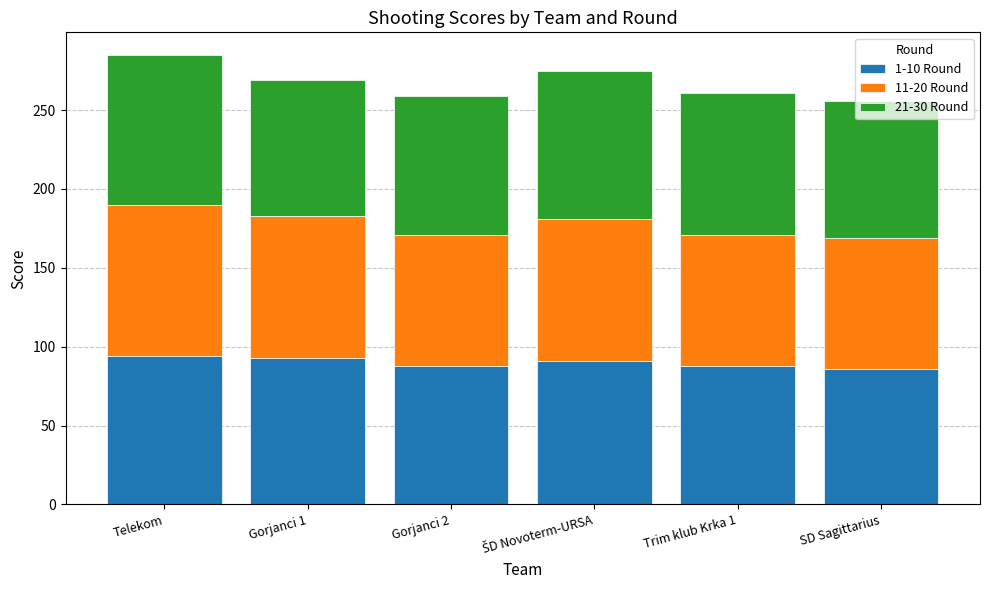

What is the total value across all series at Trim klub Krka 1?

261